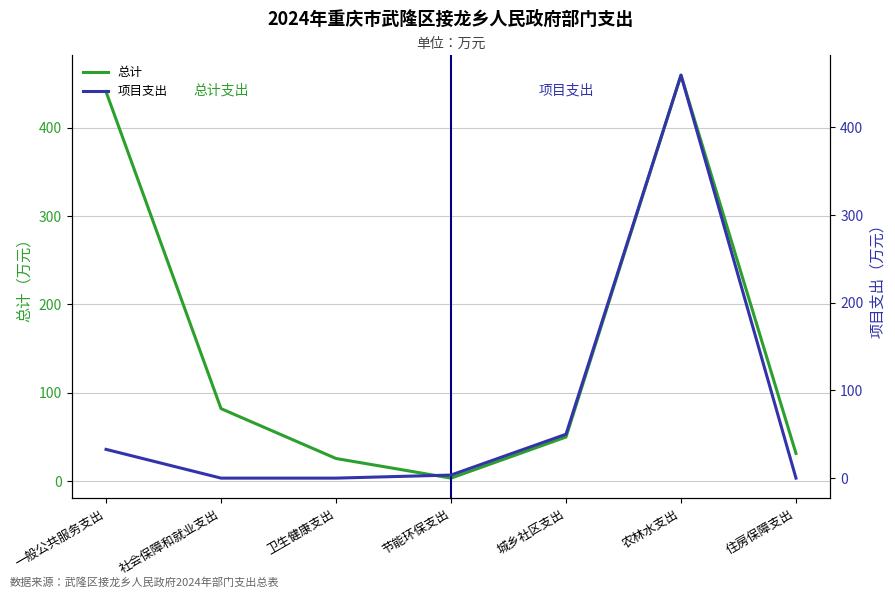

What is the value of the 总计 point at the 1st from the left?

440.8